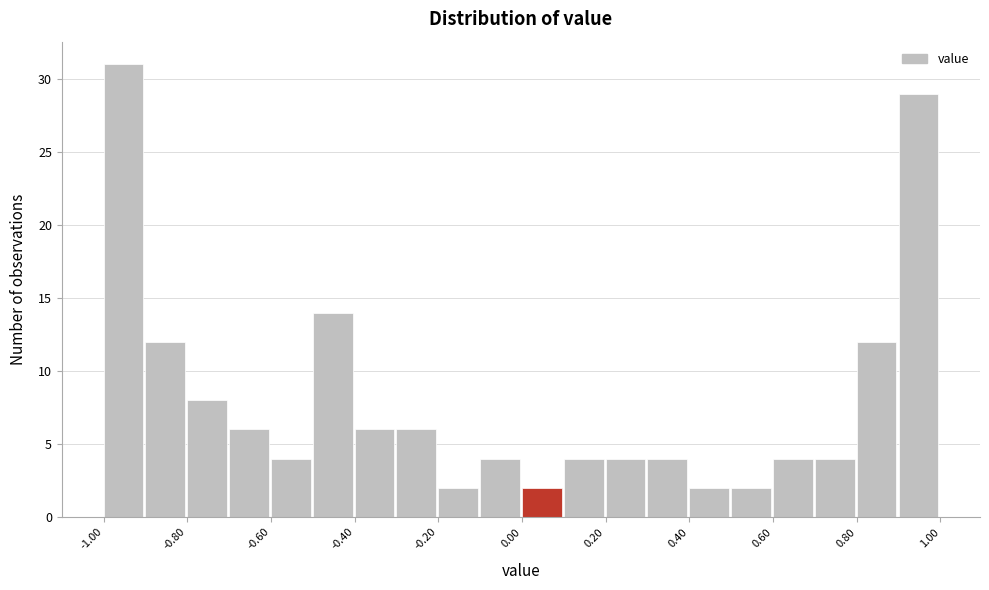

Reading left to right, list every bar in this chart as the range it spans on the x-axis followed by its height. The values are not printed on the chart, so give them approximately, as read against the axis.

-1.0 to -0.9: 31
-0.9 to -0.8: 12
-0.8 to -0.7: 8
-0.7 to -0.6: 6
-0.6 to -0.5: 4
-0.5 to -0.4: 14
-0.4 to -0.3: 6
-0.3 to -0.2: 6
-0.2 to -0.1: 2
-0.1 to 0.0: 4
0.0 to 0.1: 2
0.1 to 0.2: 4
0.2 to 0.3: 4
0.3 to 0.4: 4
0.4 to 0.5: 2
0.5 to 0.6: 2
0.6 to 0.7: 4
0.7 to 0.8: 4
0.8 to 0.9: 12
0.9 to 1.0: 29